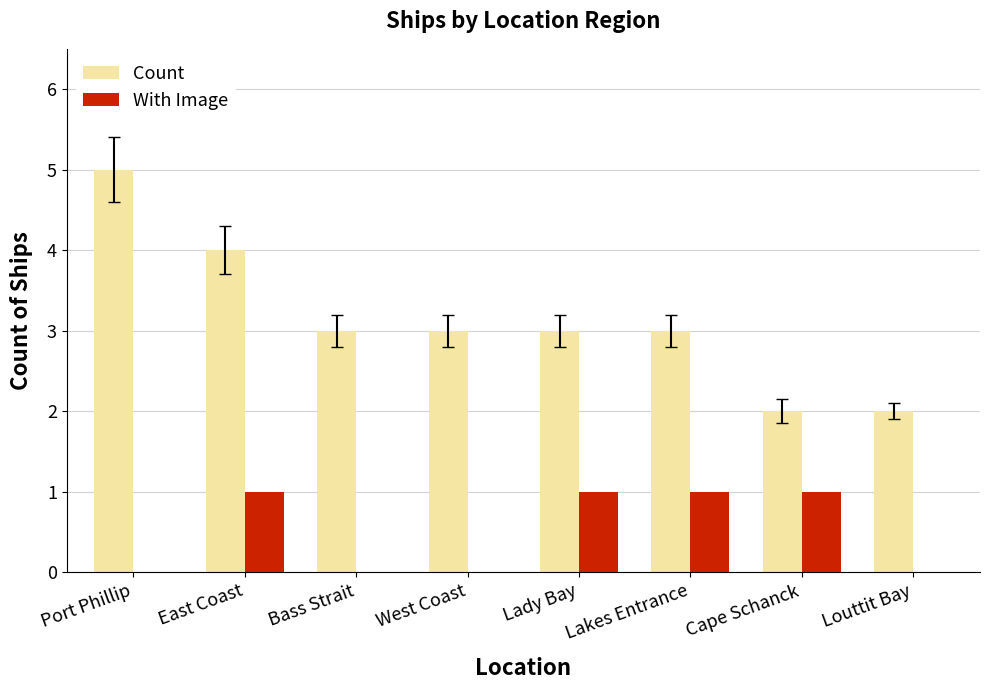

Is it true that Count equals 2 at Louttit Bay?

True